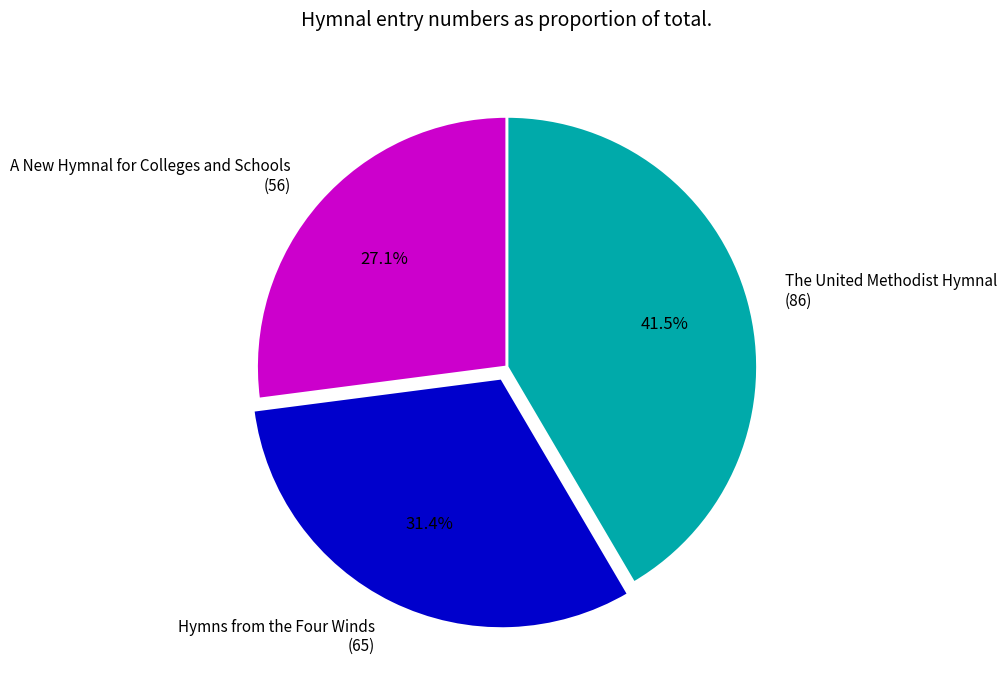

Does Hymns from the Four Winds account for over 50% of the chart?

No